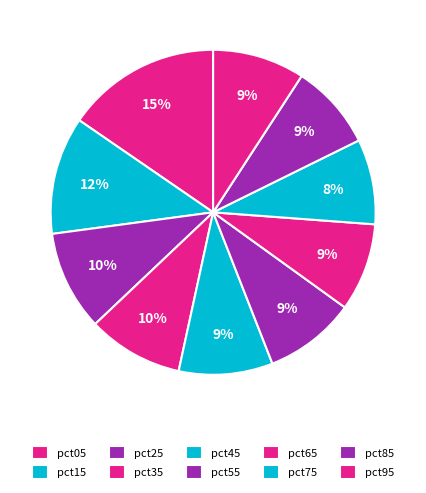

The pct95 slice represents 1% of the pie. True or false?

False